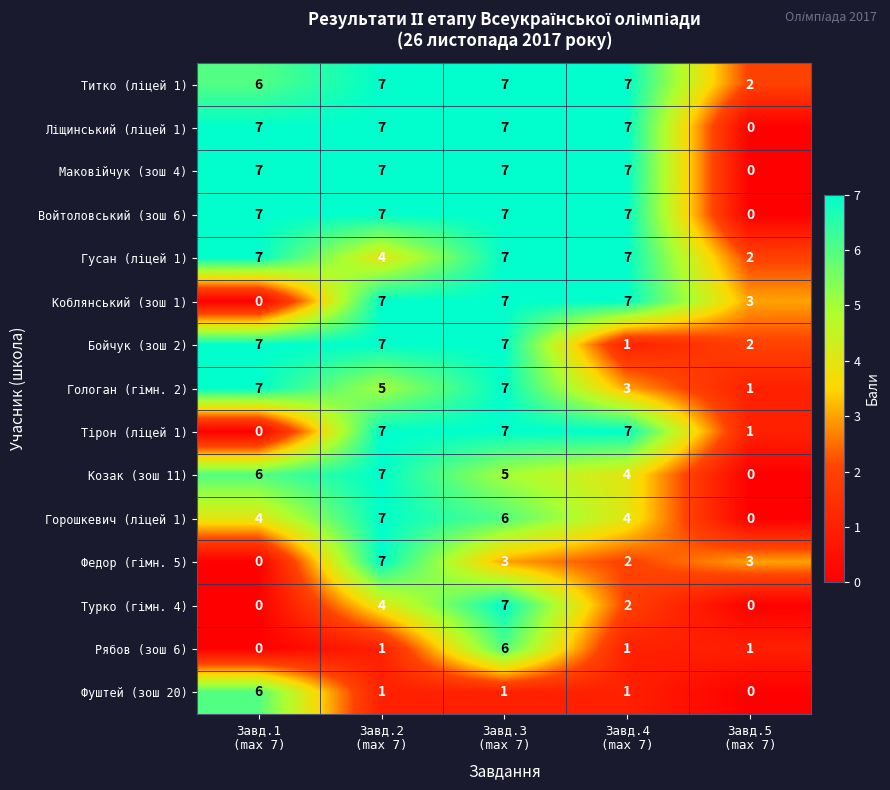

What is the difference between the maximum and minimum values in the Фуштей (зош 20) series?

6